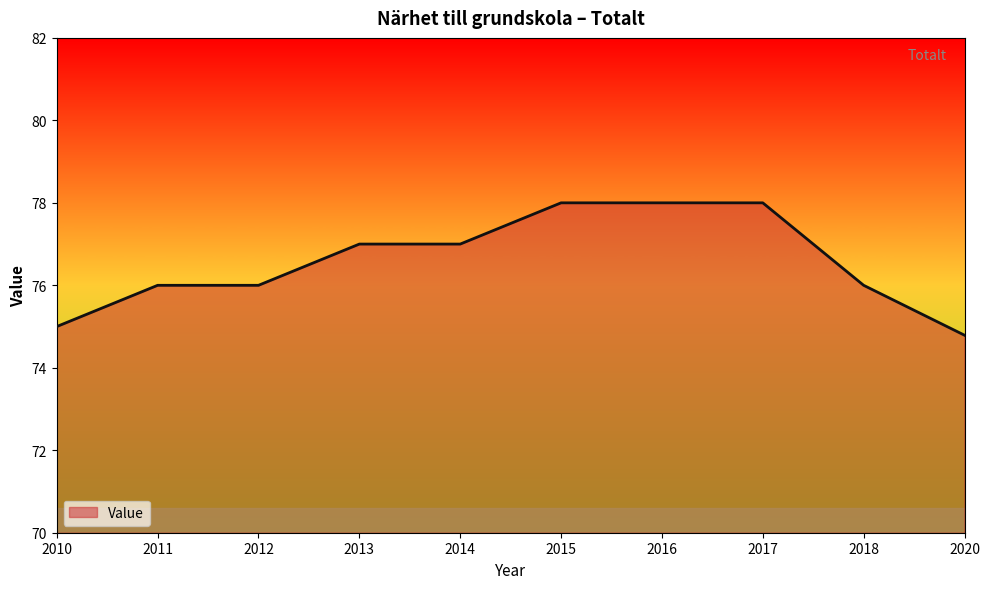

The value at 2020 is 101.8. True or false?

False